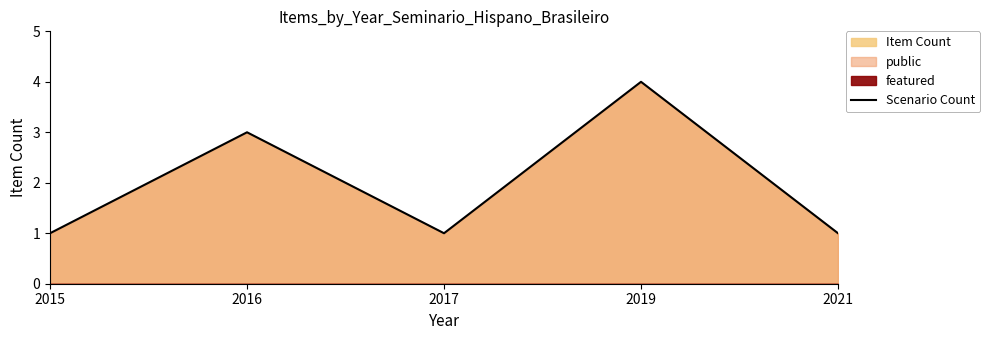

What is the difference between the maximum and minimum values?

3